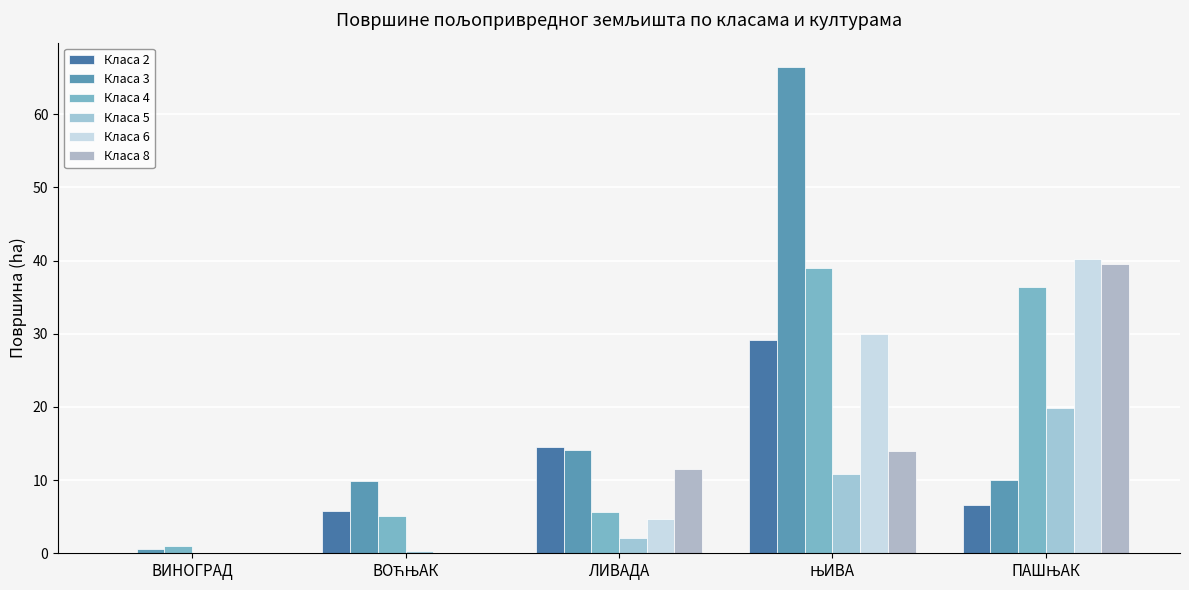

Are the bars horizontal?

No